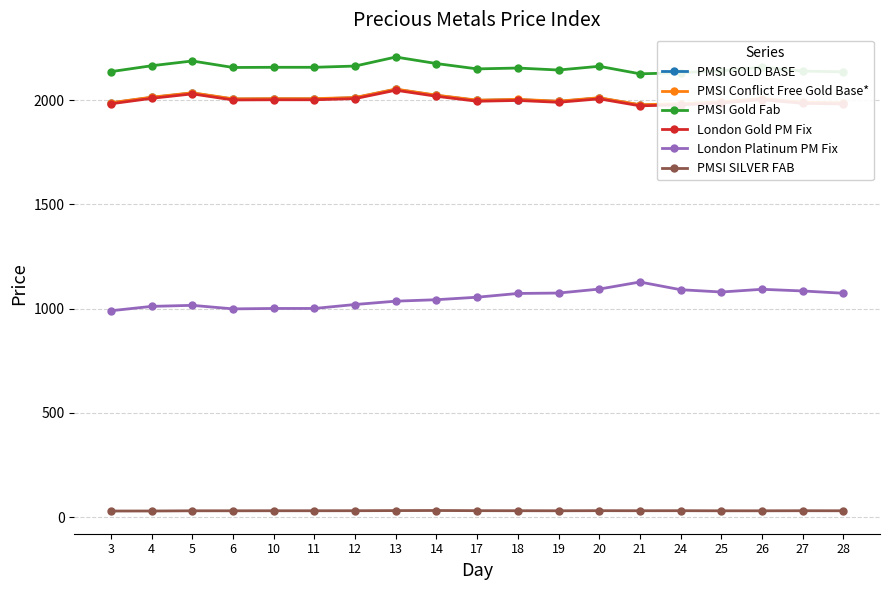

What is the greatest value displayed?

2207.8